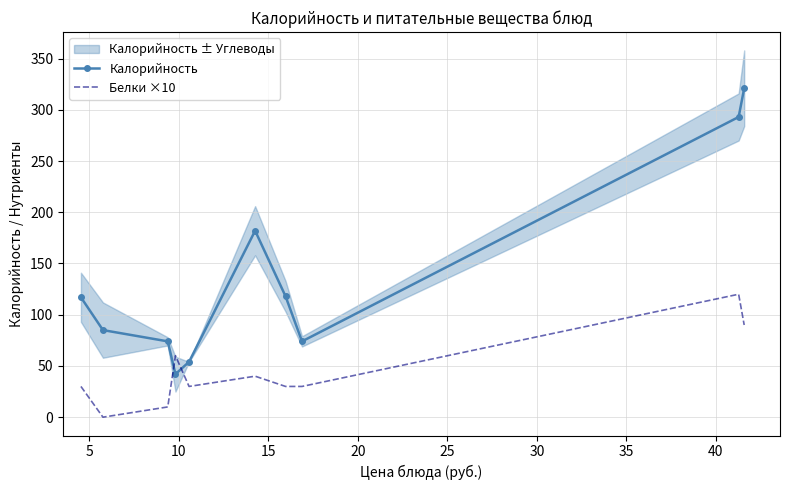

True or false: Калорийность and Белки ×10 intersect in this chart.

True